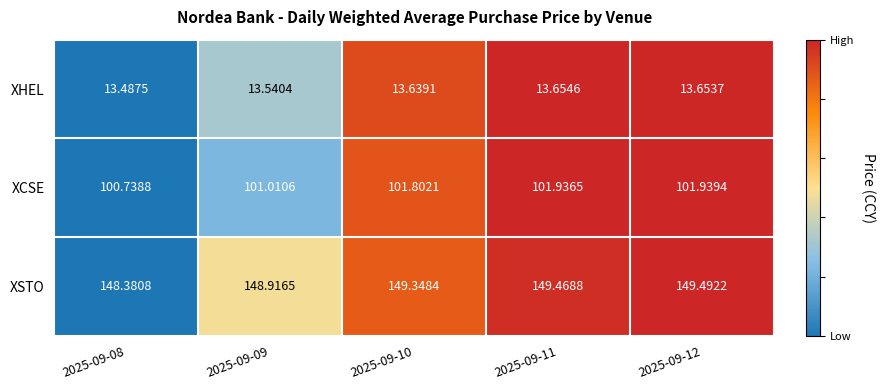

What is the difference between the highest and lowest values at 2025-09-09?

135.4